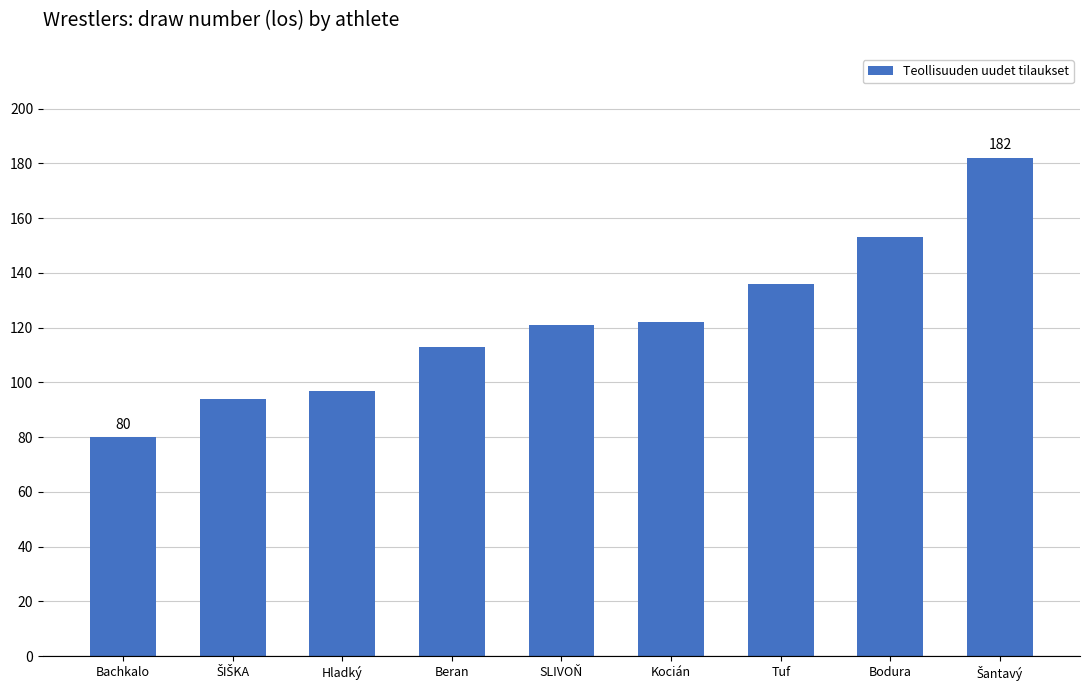

True or false: the data shows 198 at Kocián.

False